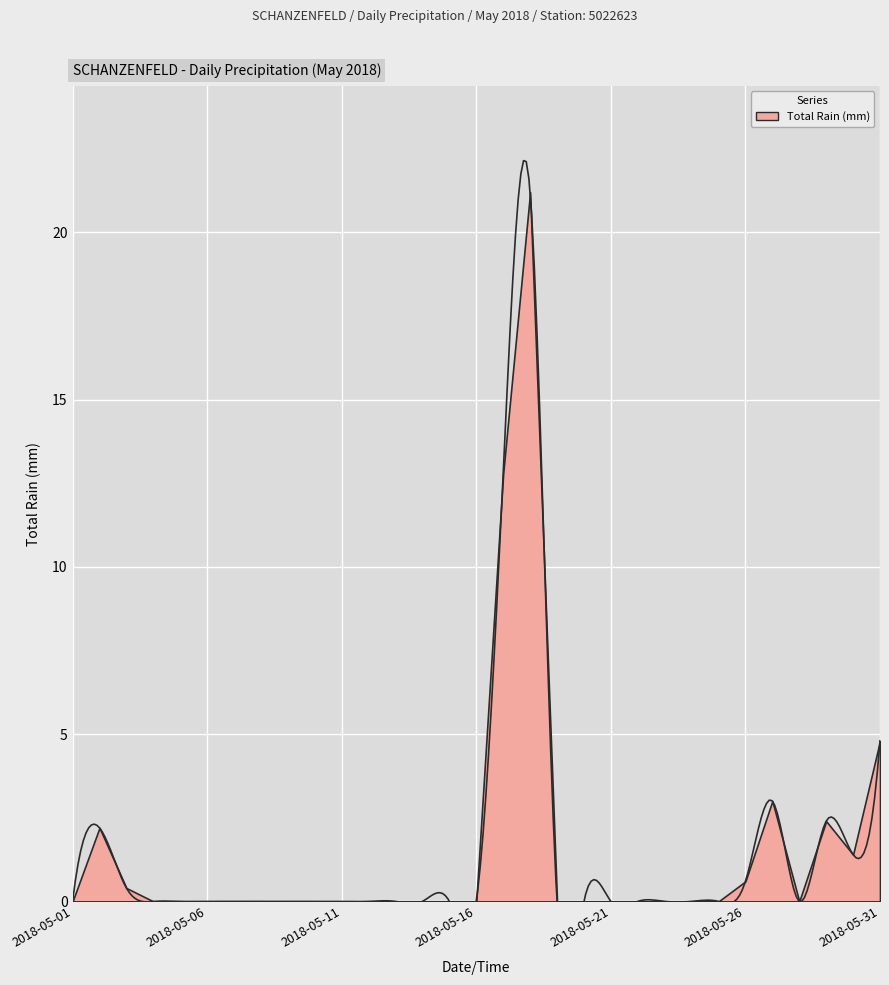

What is the sum of all Total Precip (mm) values?

48.8